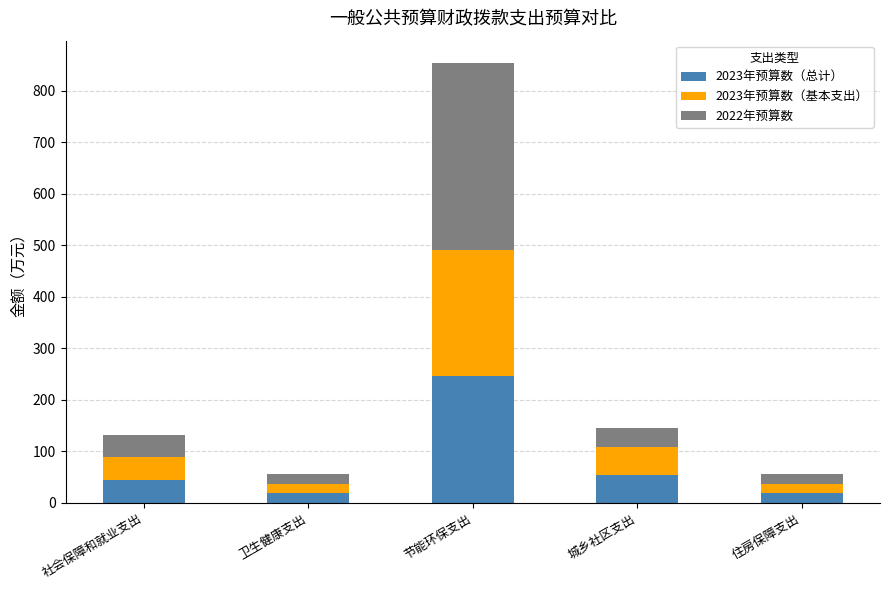

What are all the series names shown in the legend?

2023年预算数（总计）, 2023年预算数（基本支出）, 2022年预算数